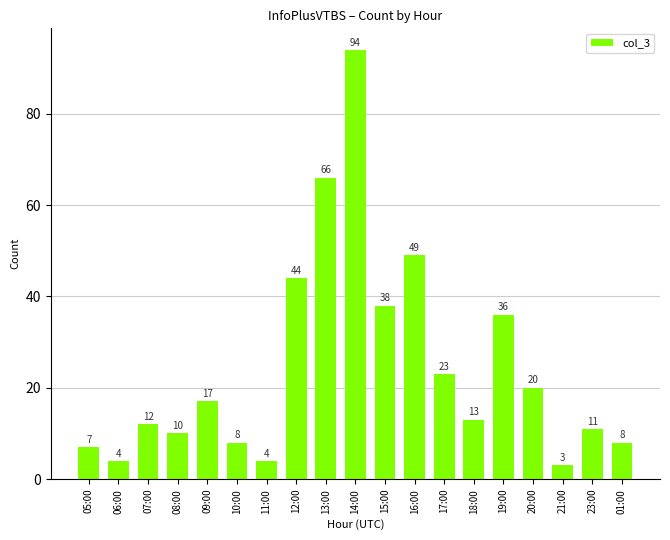

Read the value at 01:00, to the nearest 5.

10